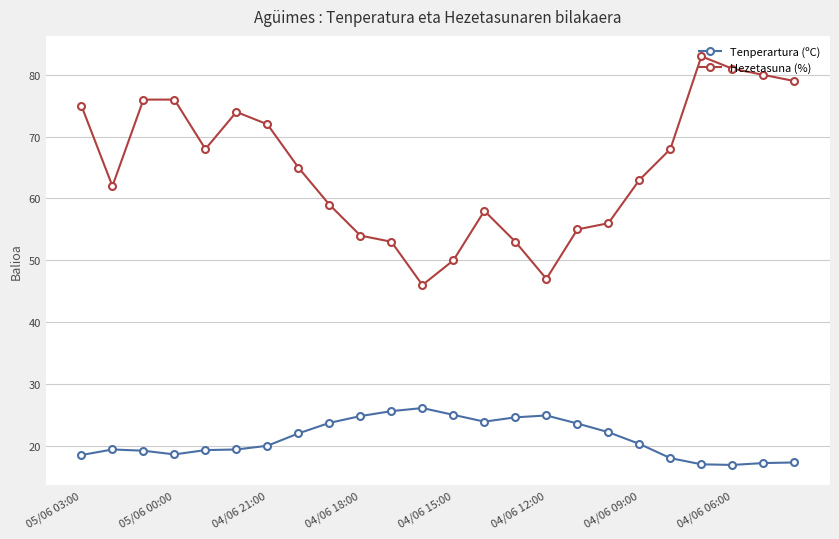

List the series in order of their peak value, lowest first.

Tenperartura (ºC), Hezetasuna (%)